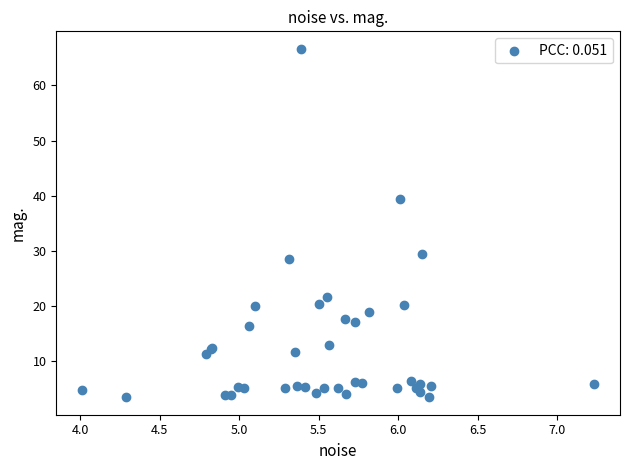

What Y value in the scatter plot is closest to 35?

39.4